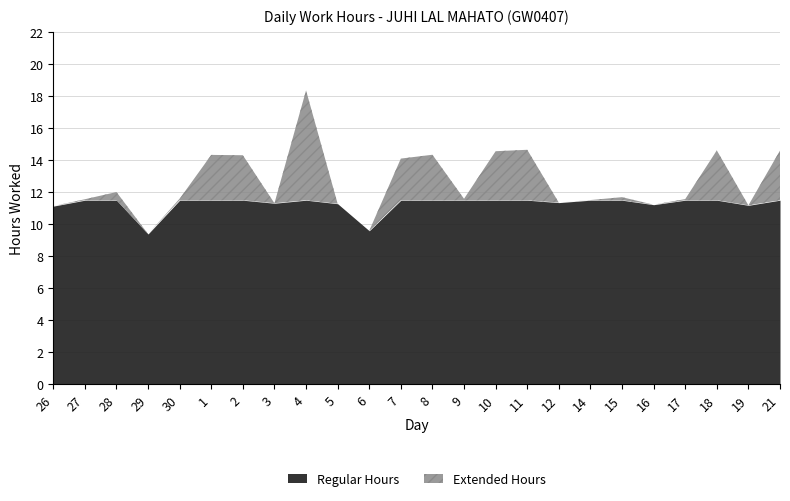

How many lines are shown in the chart?

2